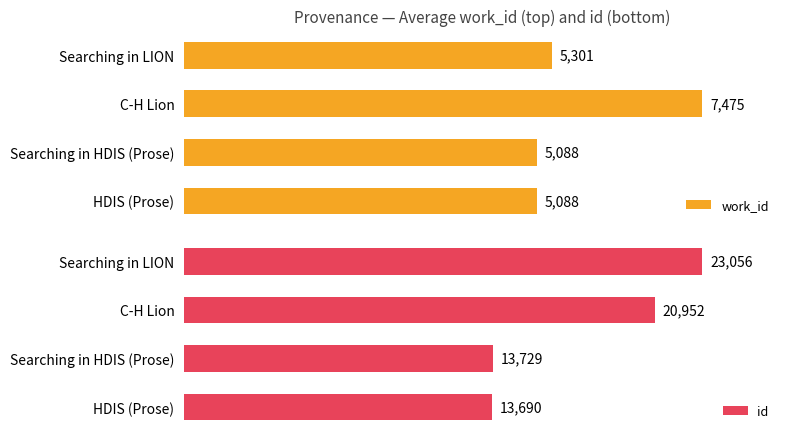

Rank the series by their maximum value, from lowest to highest.

work_id, id